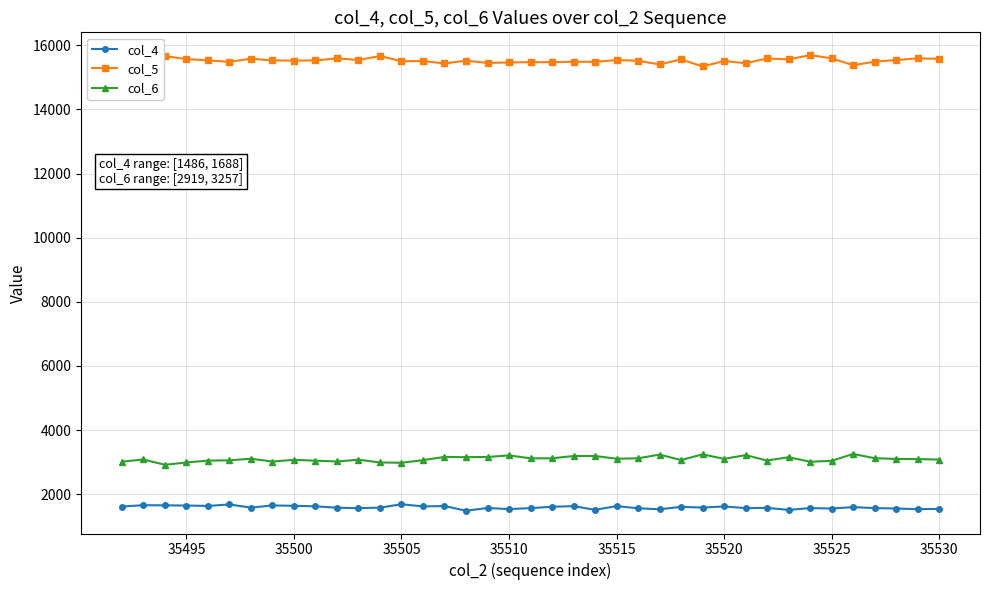

What is the smallest value displayed?

1486